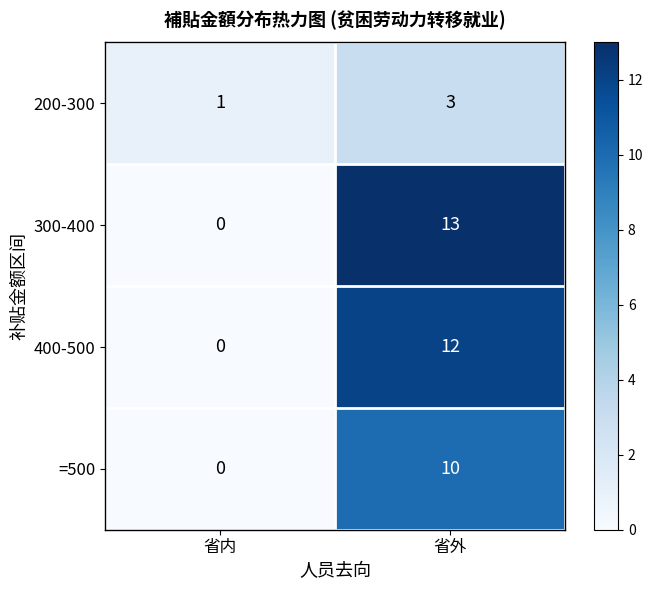

Which series has the largest range (max minus min)?

300-400